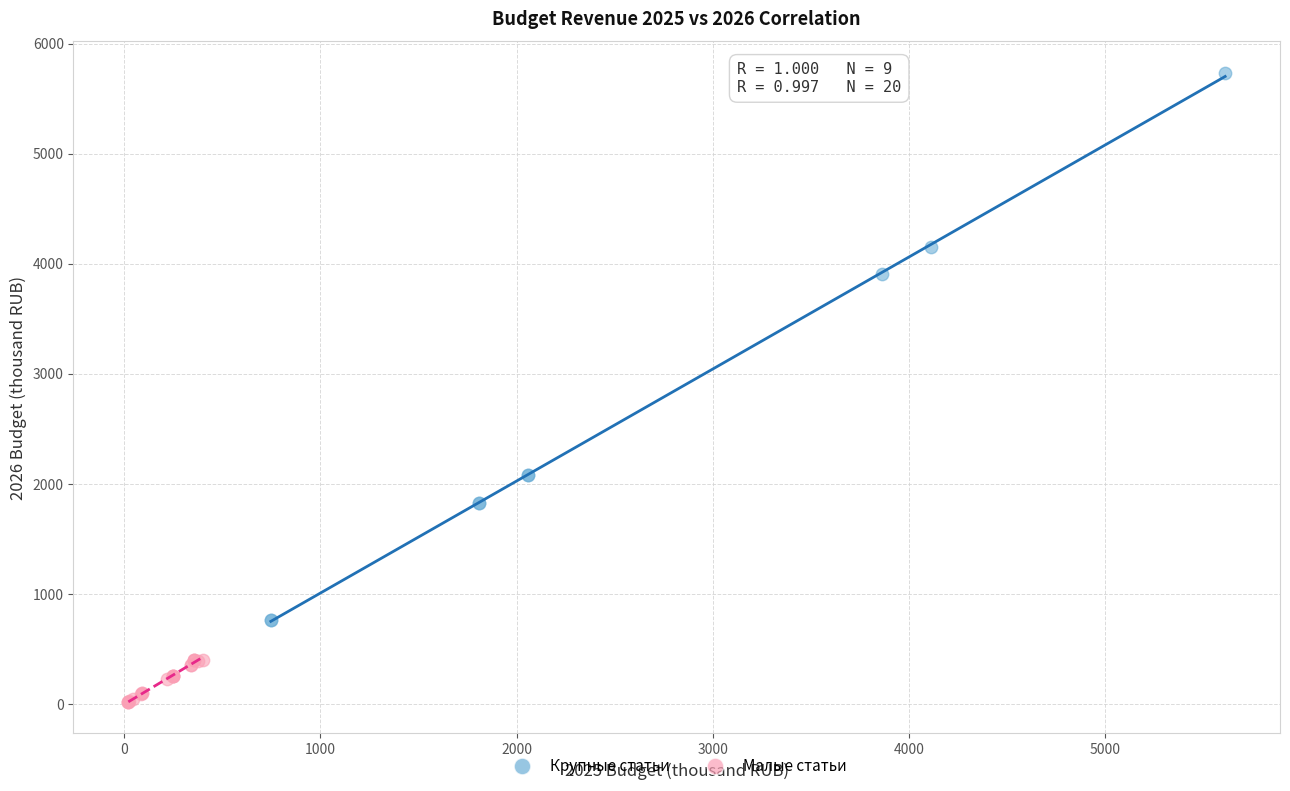

Which series reaches the minimum Y coordinate?

Малые статьи